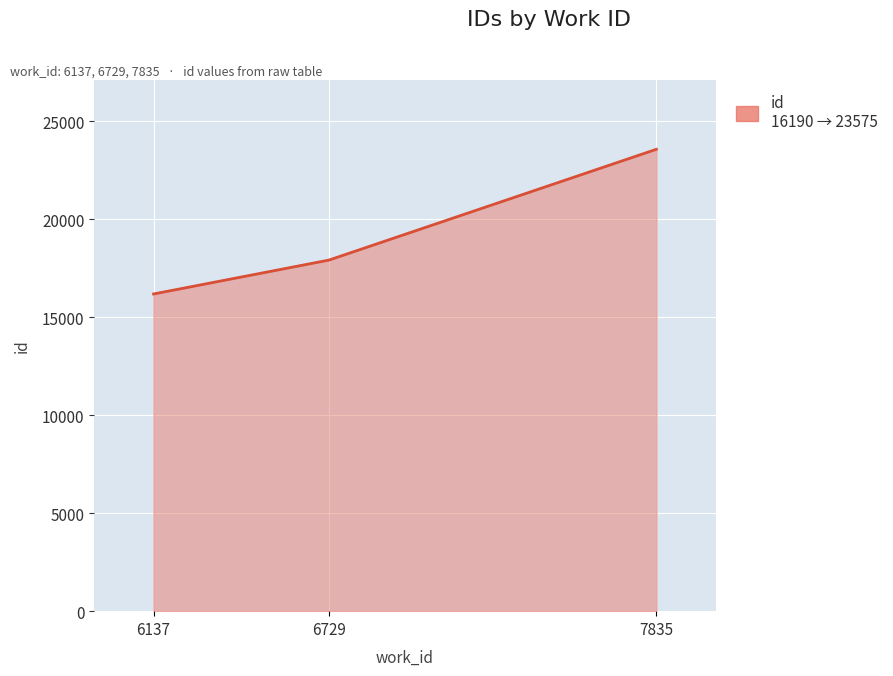

What is the approximate value at 7835, to the nearest 100?

23600